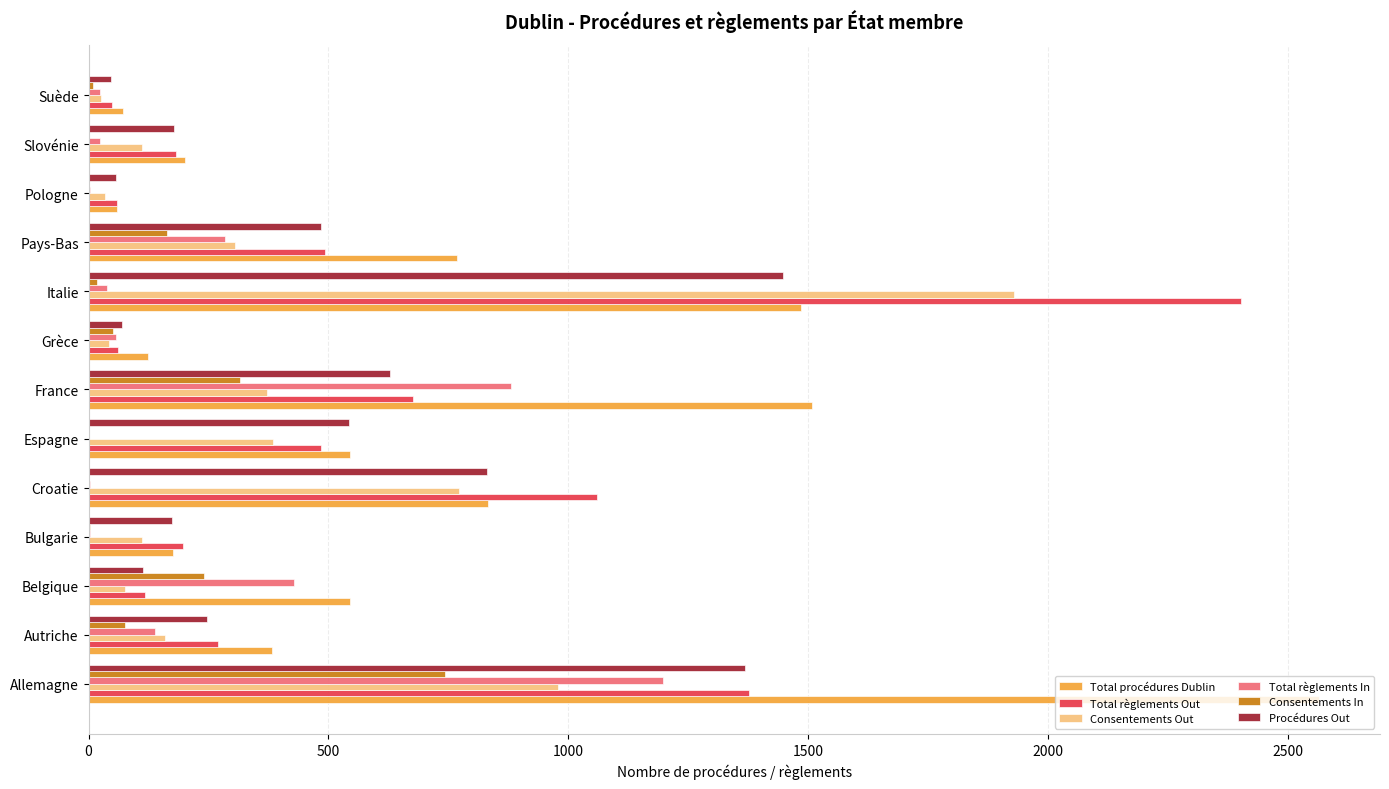

True or false: Total règlements In has a value of 57 at Grèce.

True